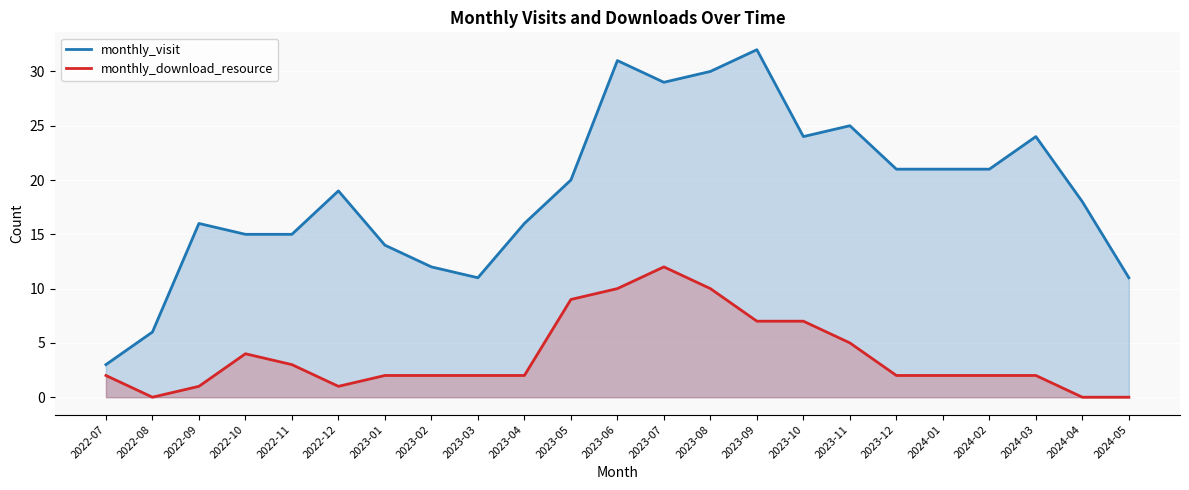

What position from the left is 2022-09?

3